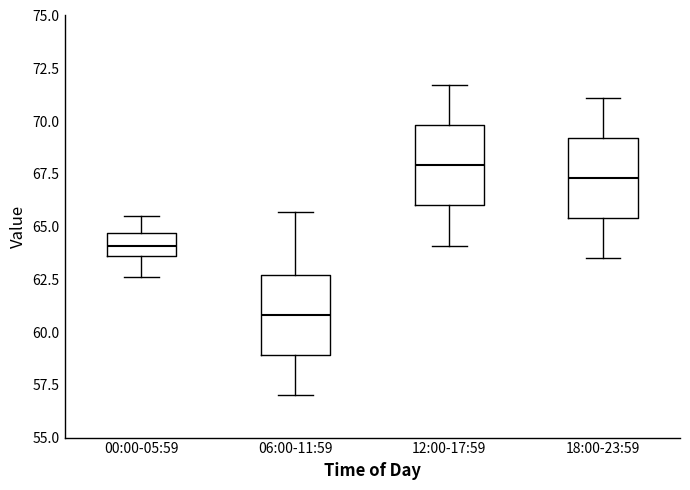

Which box's median line is the highest?

12:00-17:59